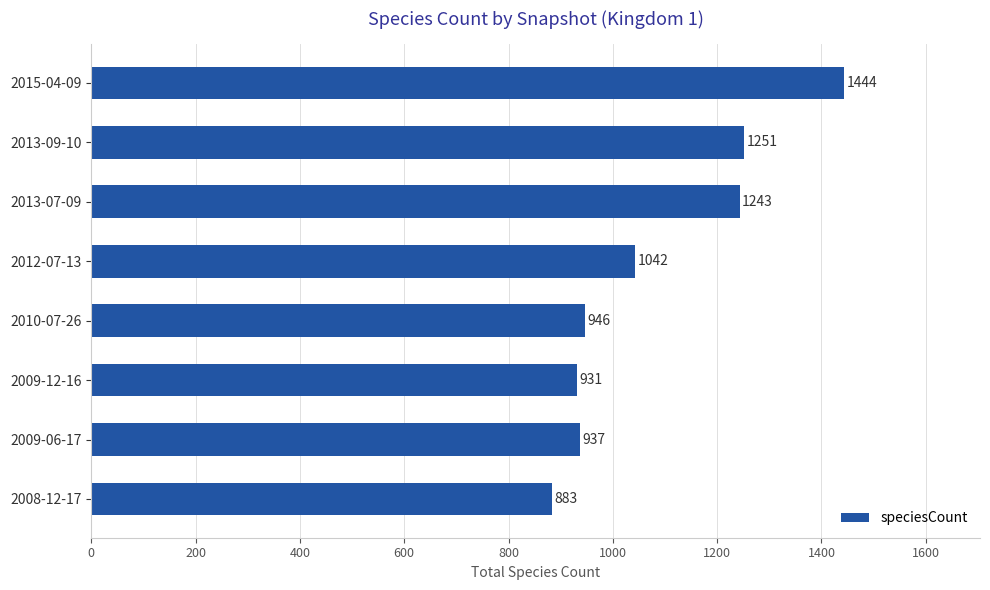

The chart shows a value of 1711 at 2012-07-13. True or false?

False